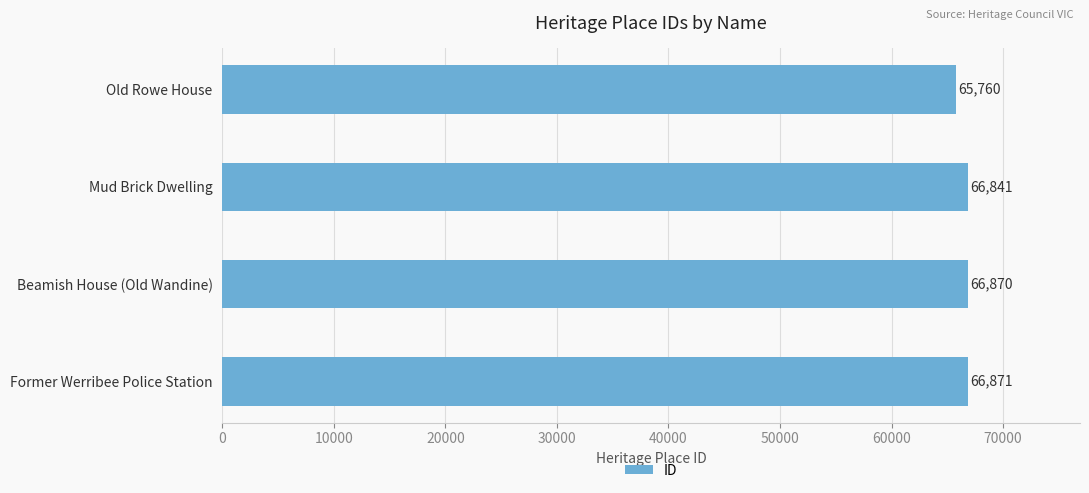

What is the minimum value shown in the chart?

65760